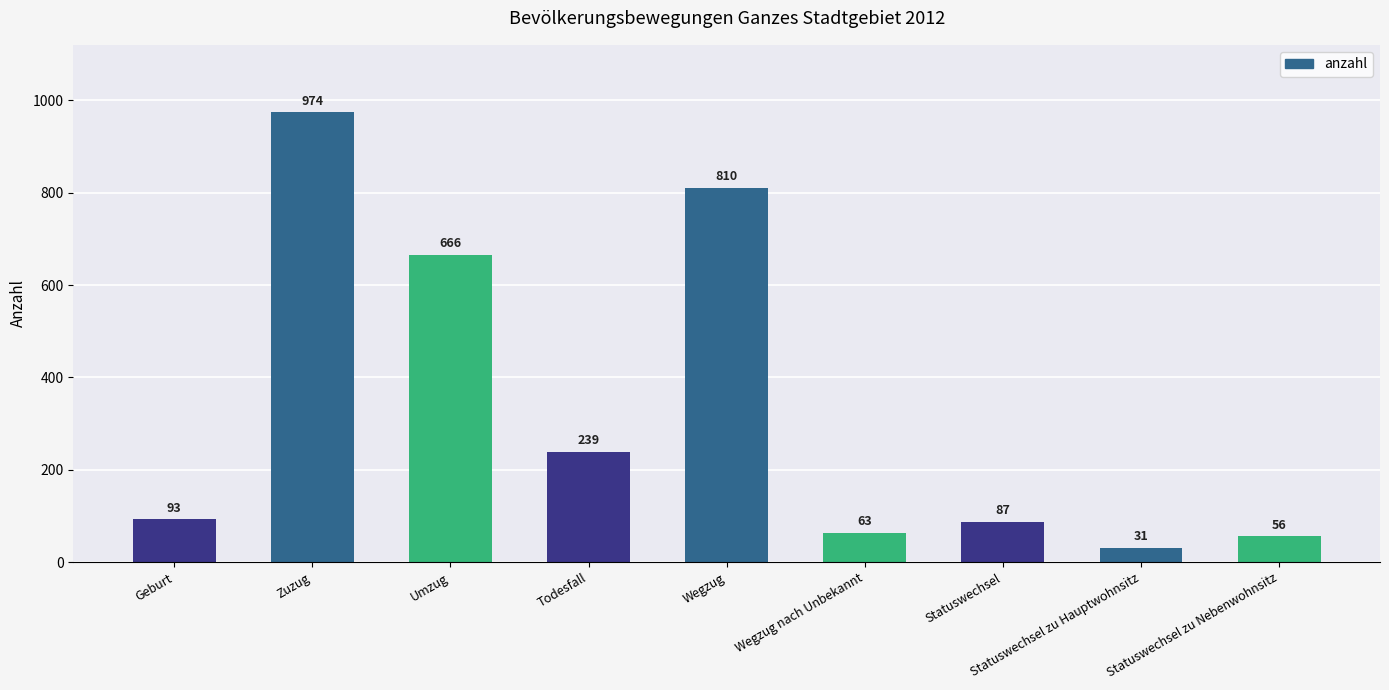

What is the sum of the values at Geburt and Wegzug nach Unbekannt?

156